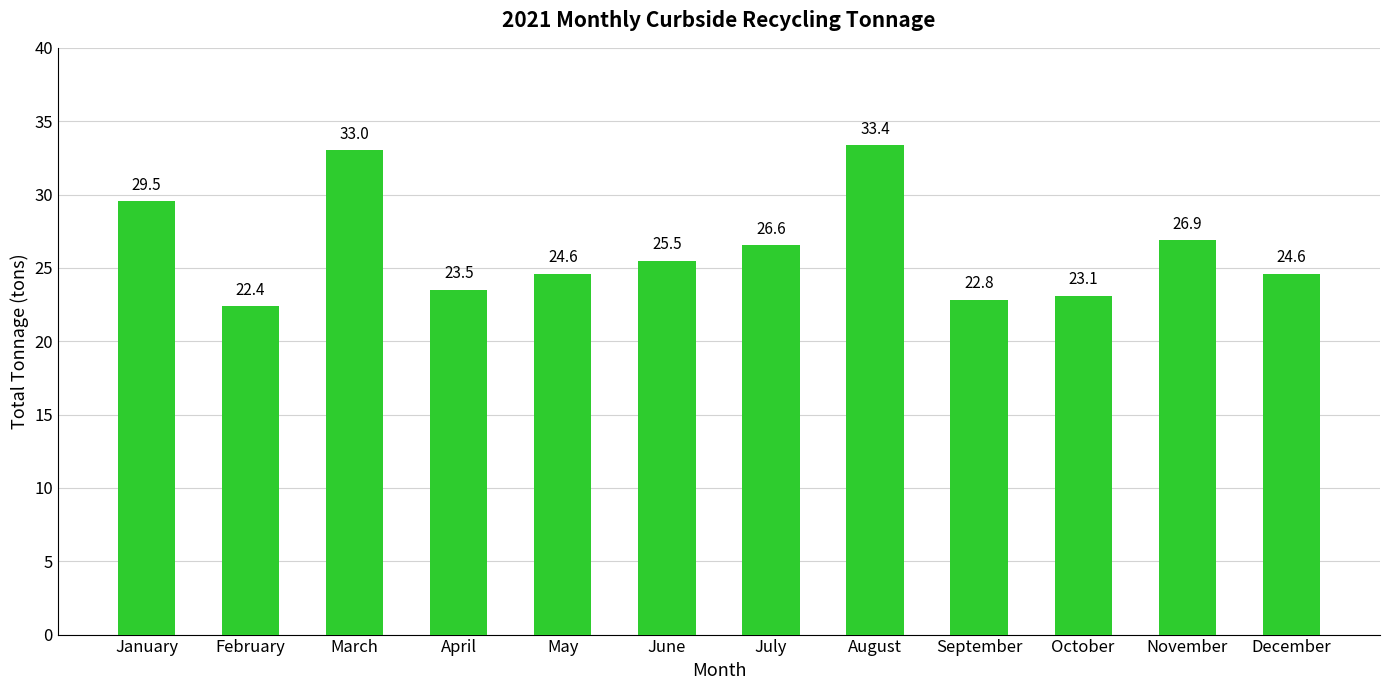

What is the maximum value shown in the chart?

33.4